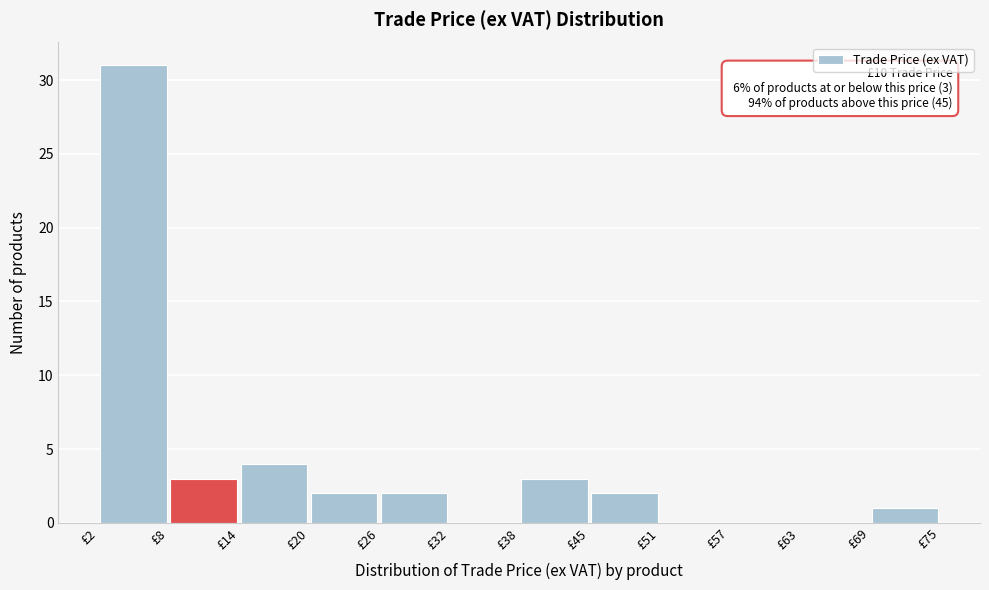

Over which range of the x-axis is the bar tallest?

2 to 8